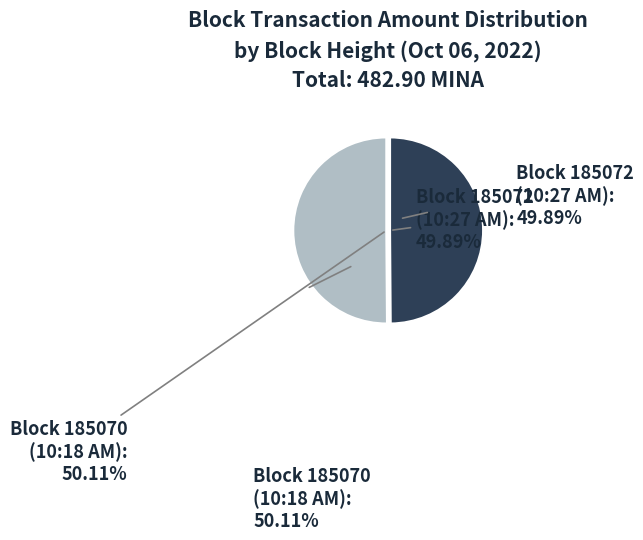

To the nearest percent, what is the difference between the largest and smallest slice percentages?

0%